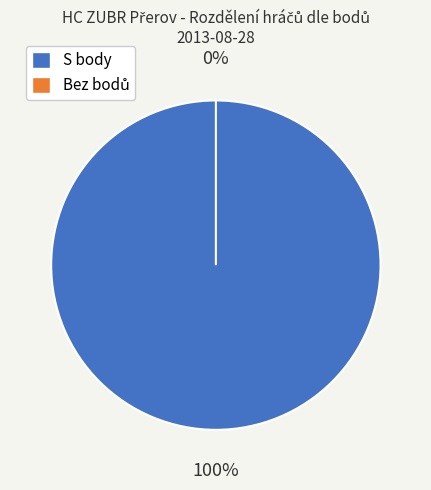

Does any single category account for the majority?

No